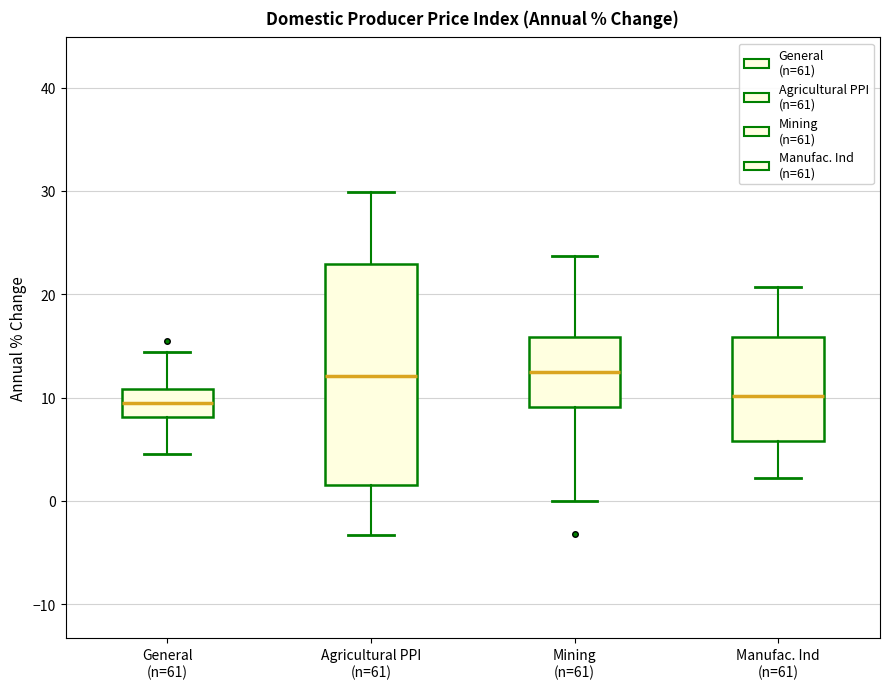

Where does the lower whisker of the box for Agricultural PPI (n=61) end on the y-axis? The values are not printed on the chart, so give them approximately, as read against the axis.

-3